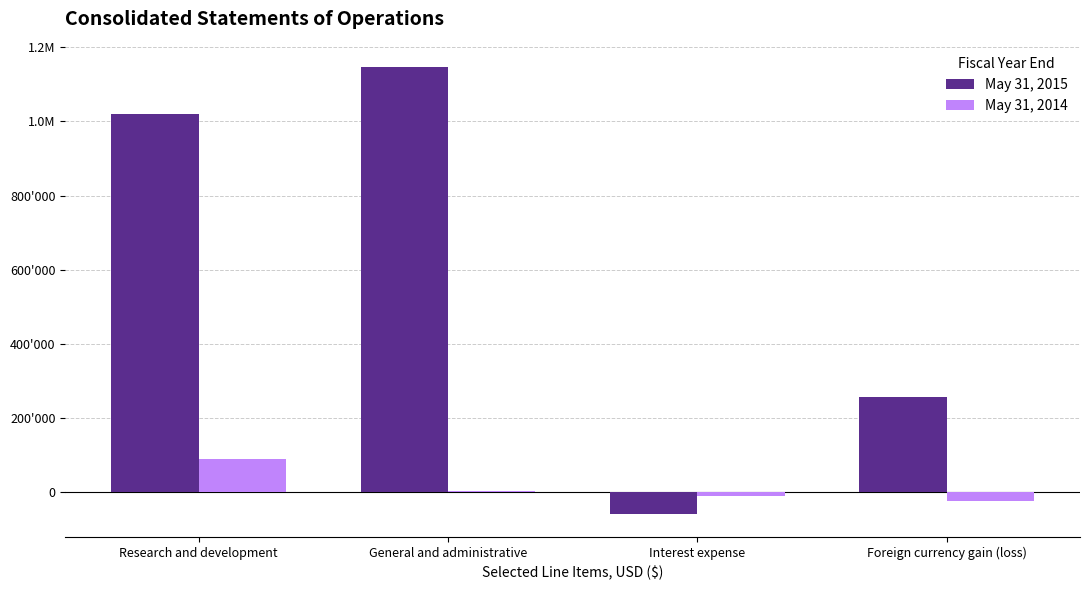

Between General and administrative and Foreign currency gain (loss), which series saw the biggest shift?

May 31, 2015